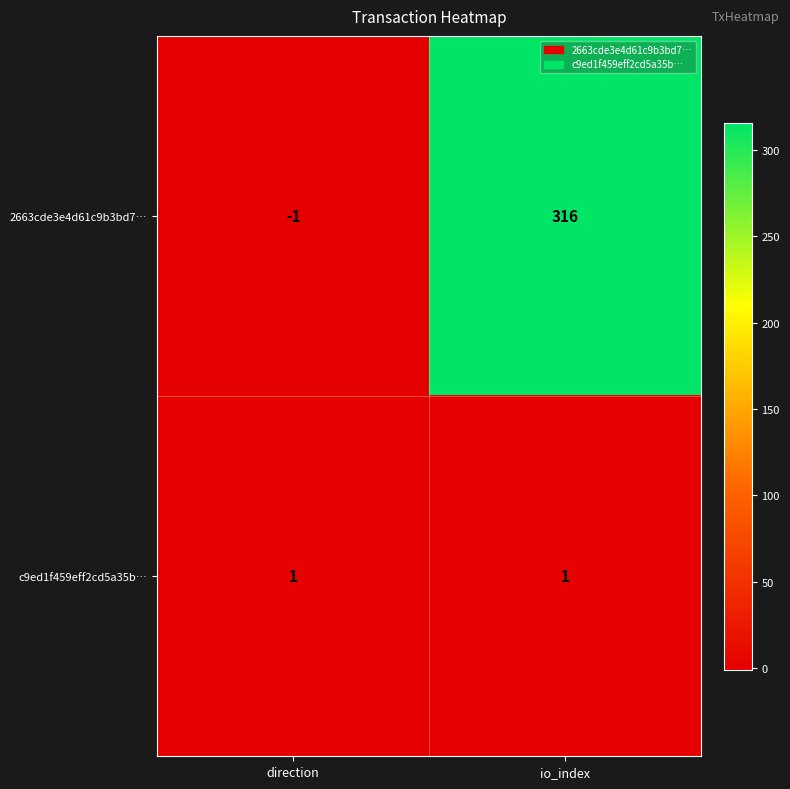

Reading left to right, list all the values displayed in this chart.

2663cde3e4d61c9b3bd7…: direction=-1	io_index=316
c9ed1f459eff2cd5a35b…: direction=1	io_index=1